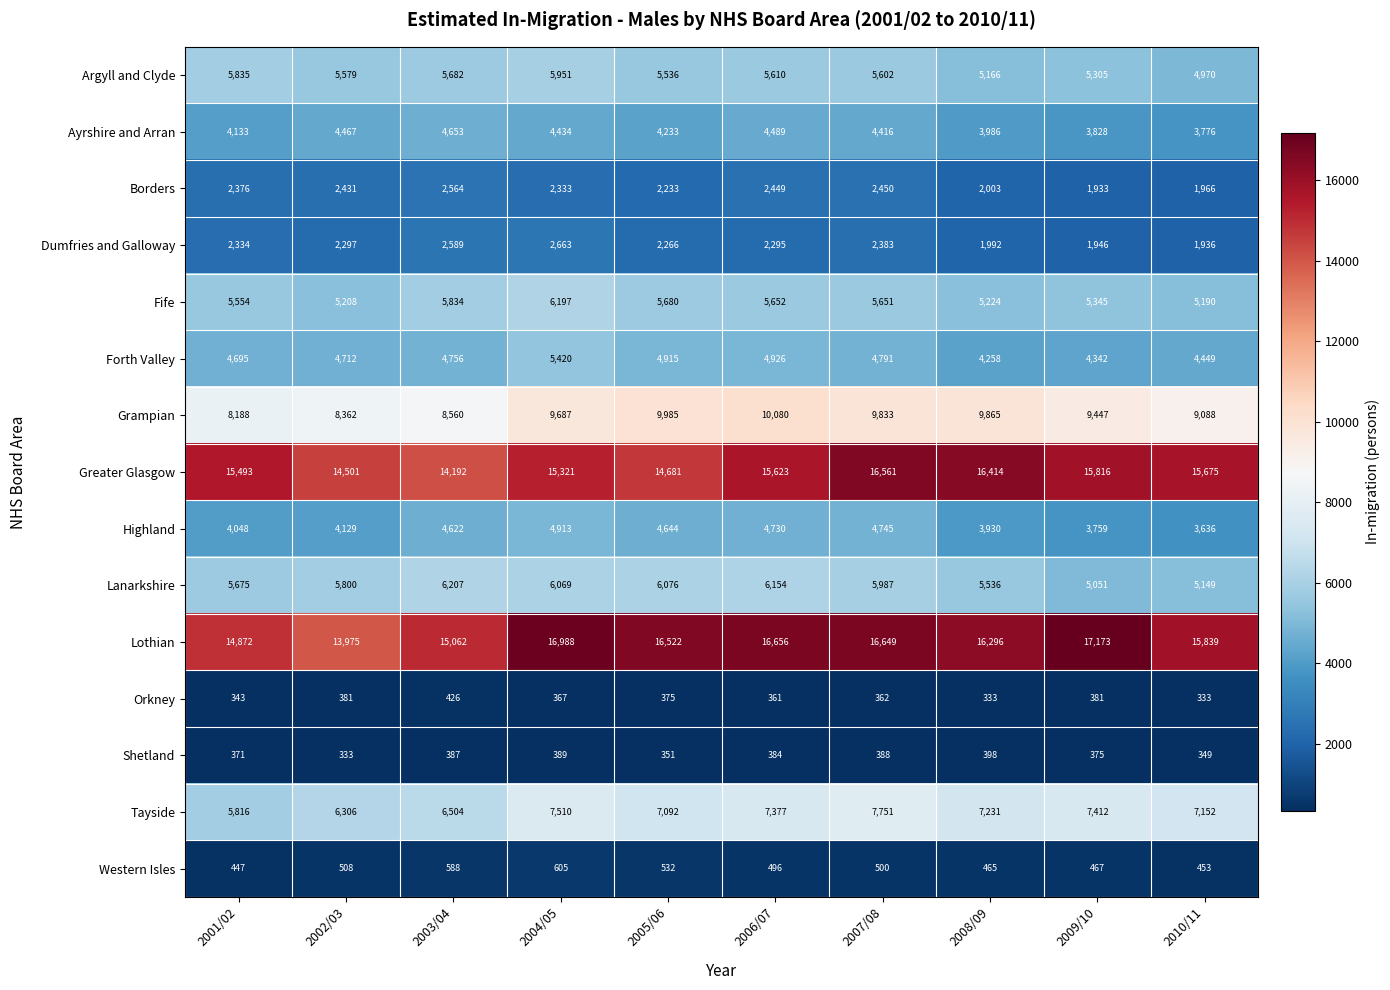

The value of Borders at 2002/03 is 2431. True or false?

True